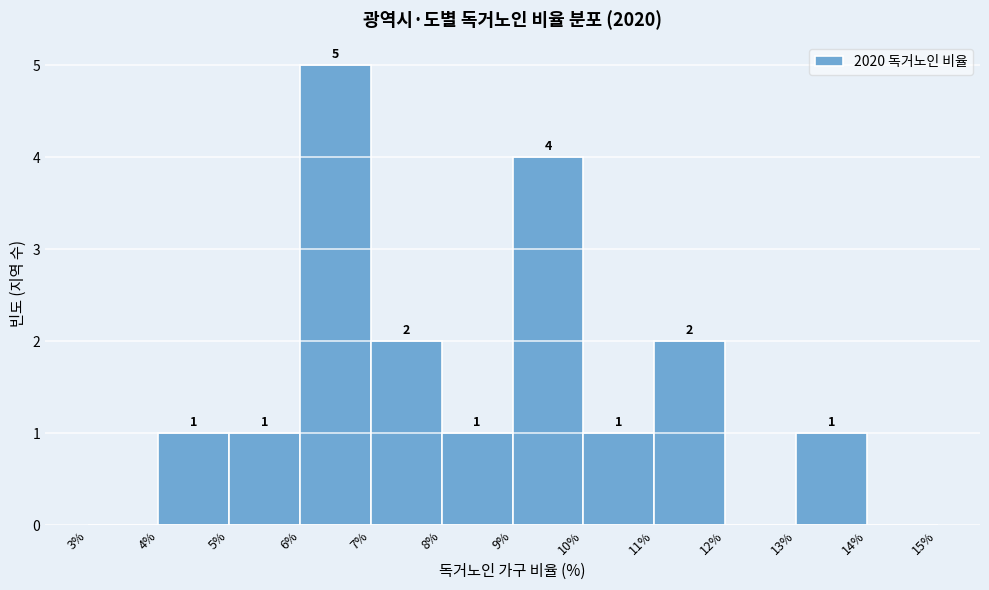

Which range on the x-axis has the tallest bar?

6% to 7%